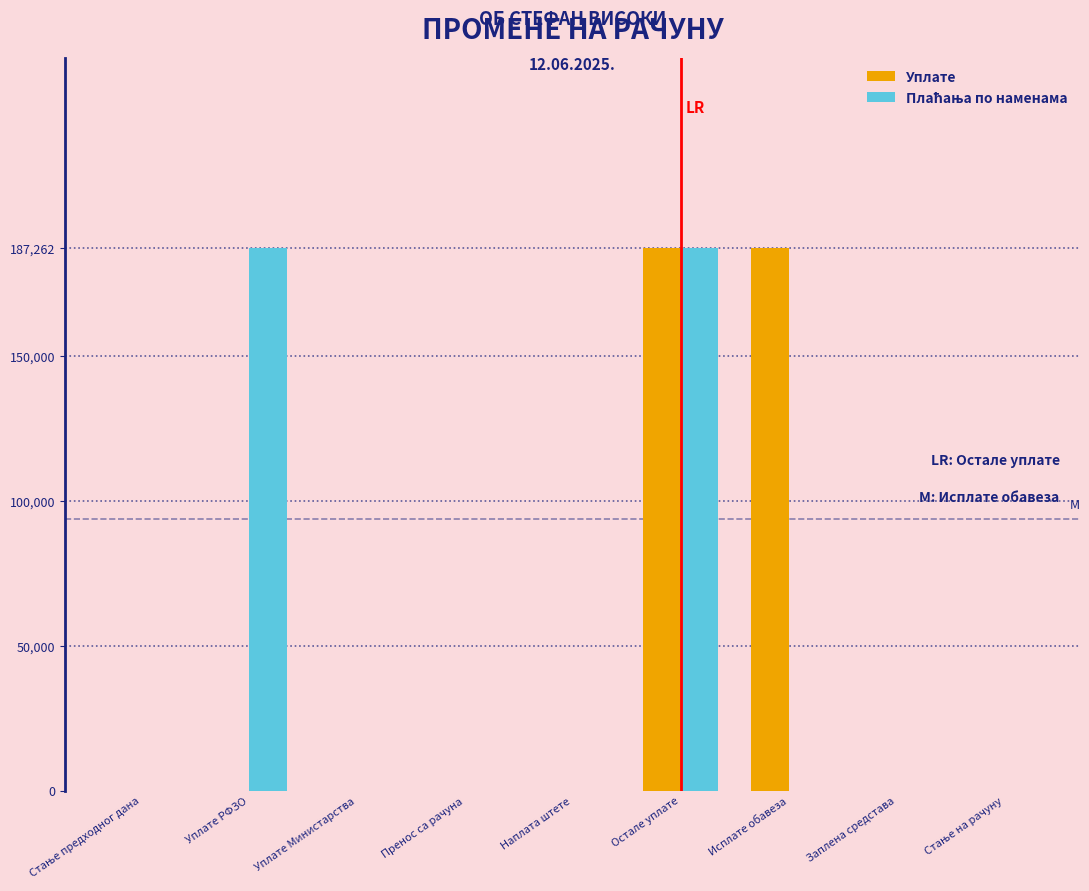

What is the greatest value displayed?

187262.5